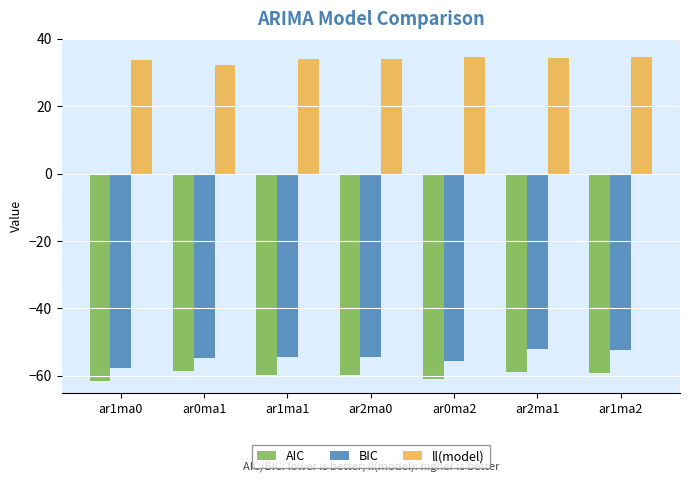

True or false: BIC has a value of -72.0 at ar2ma1.

False